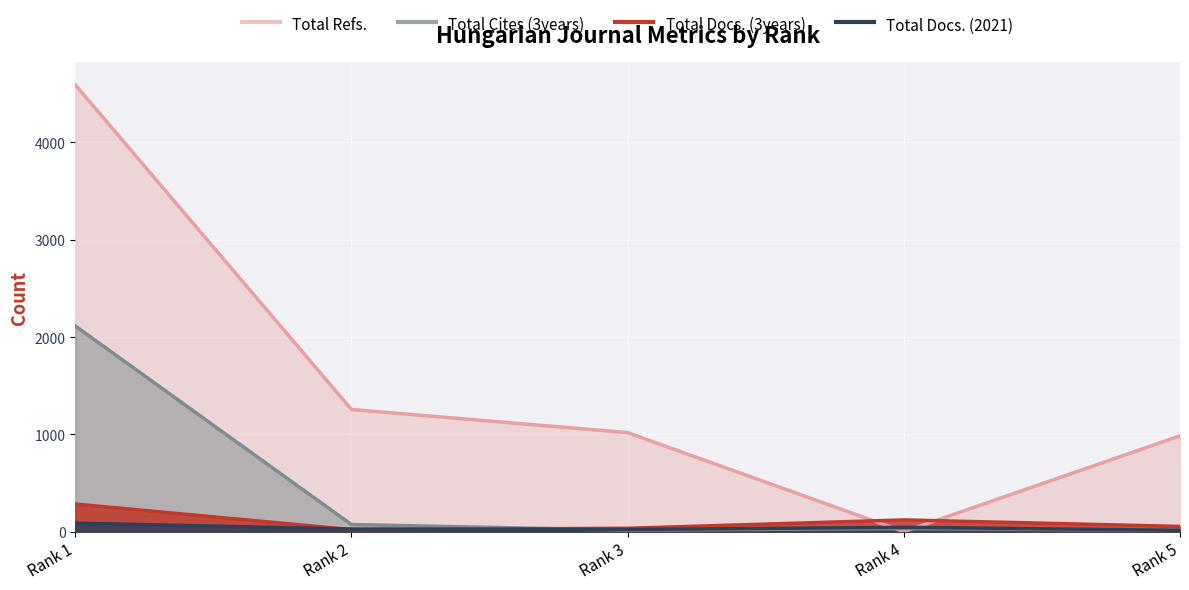

At which category does the chart reach its peak across all series?

Rank 1